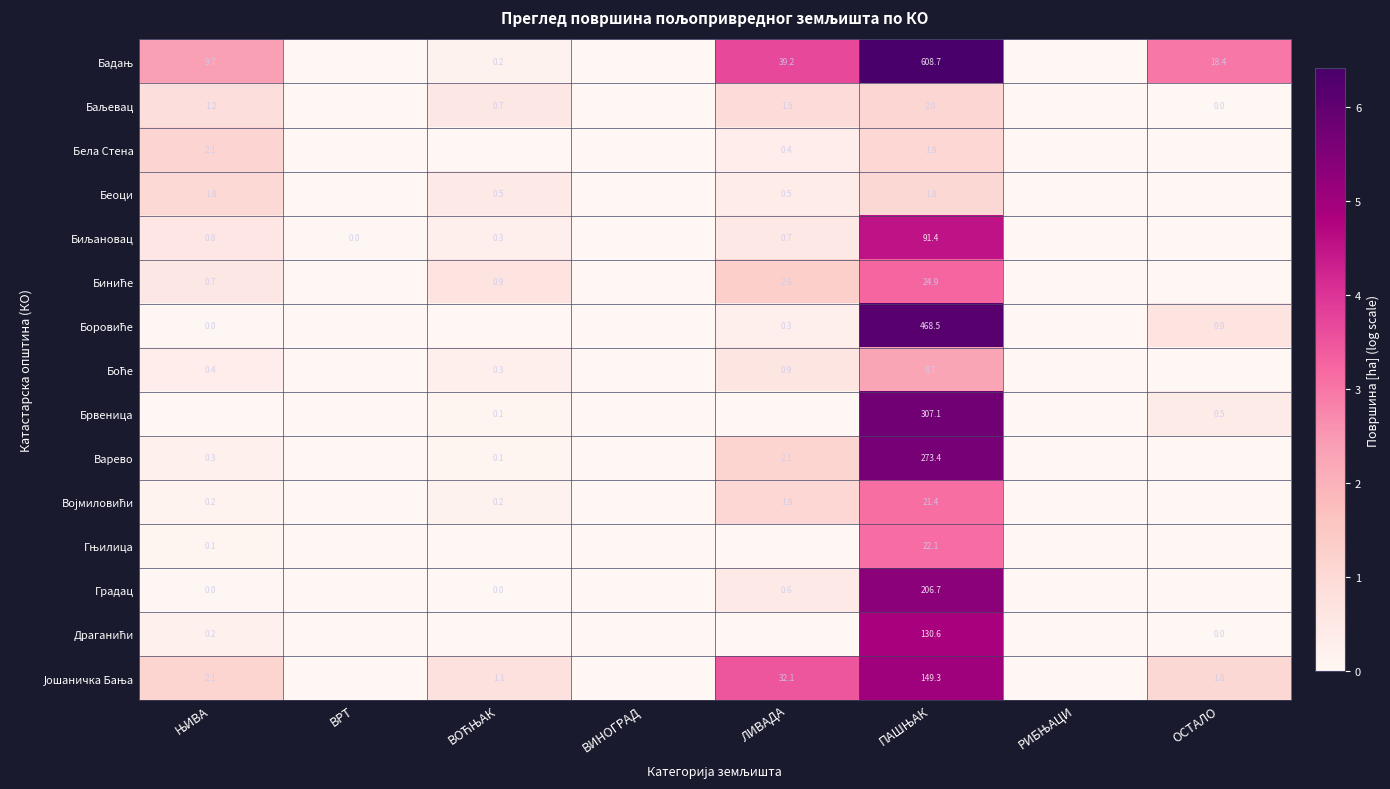

True or false: Брвеница has a value of 0.5 at ОСТАЛО.

True